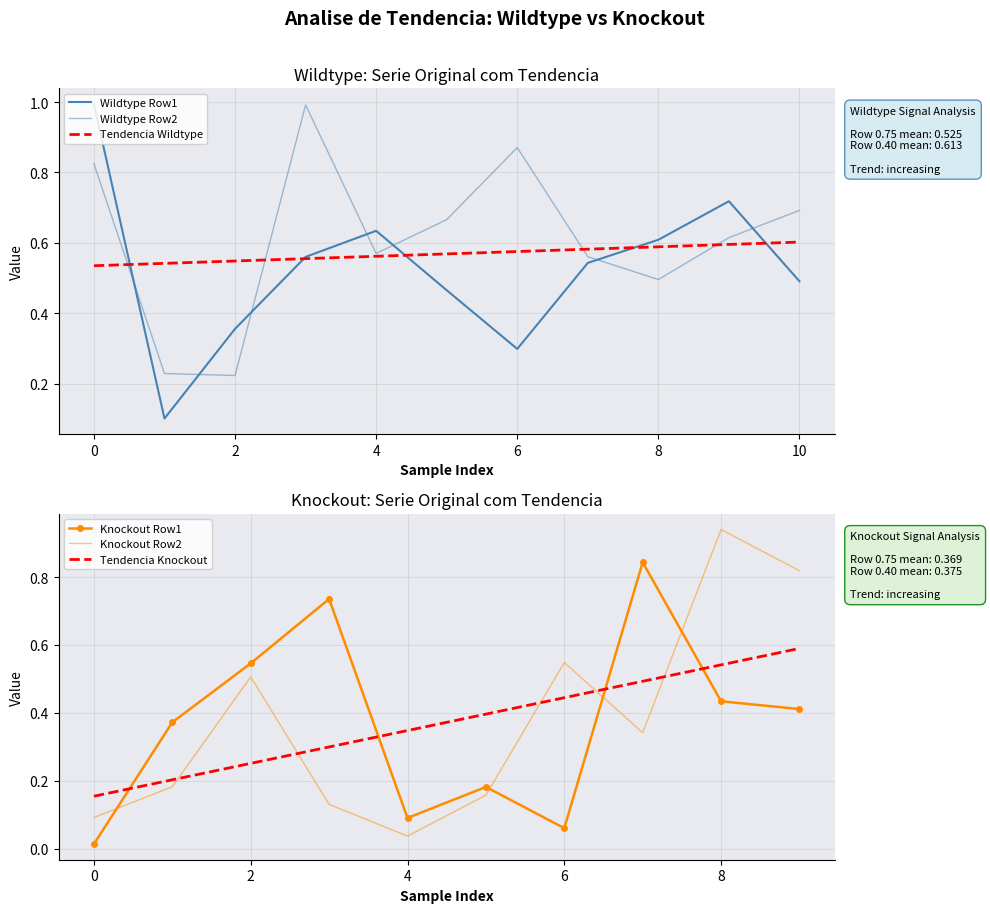

After their last crossing, which series has the higher values: Knockout Row2 or Tendencia Knockout?

Knockout Row2